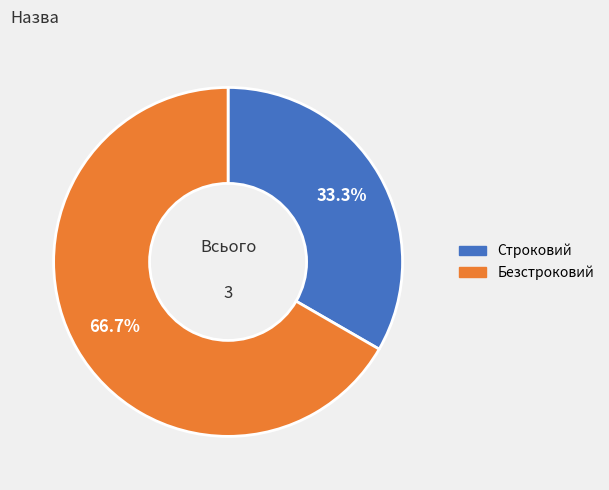

To the nearest percent, what is the difference between the Строковий and Безстроковий slice percentages?

33%